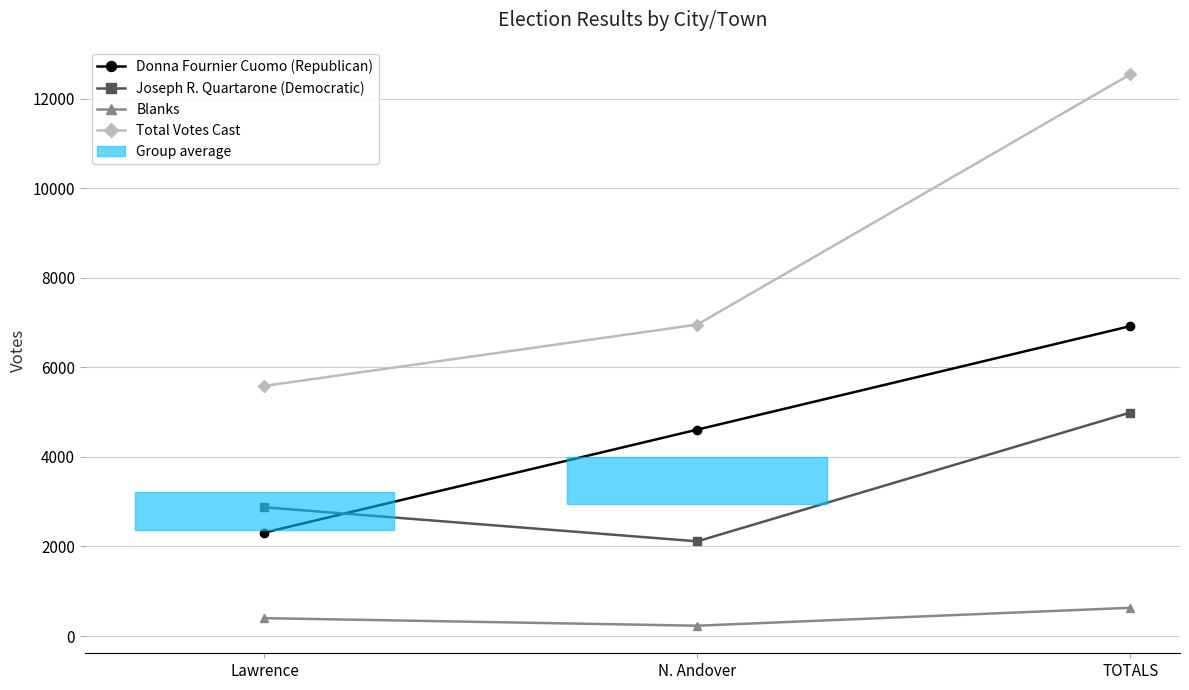

Which series has the largest total across all categories?

Total Votes Cast